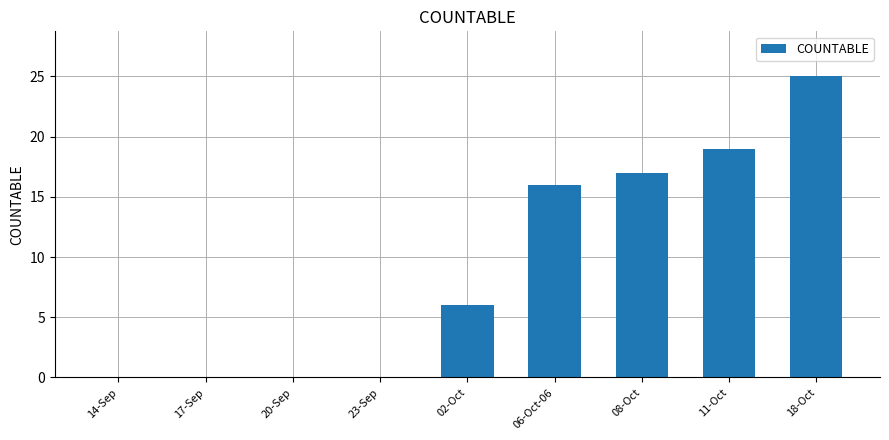

Reading left to right, list all the values displayed in this chart.

14-Sep=0	17-Sep=0	20-Sep=0	23-Sep=0	02-Oct=6	06-Oct-06=16	08-Oct=17	11-Oct=19	18-Oct=25